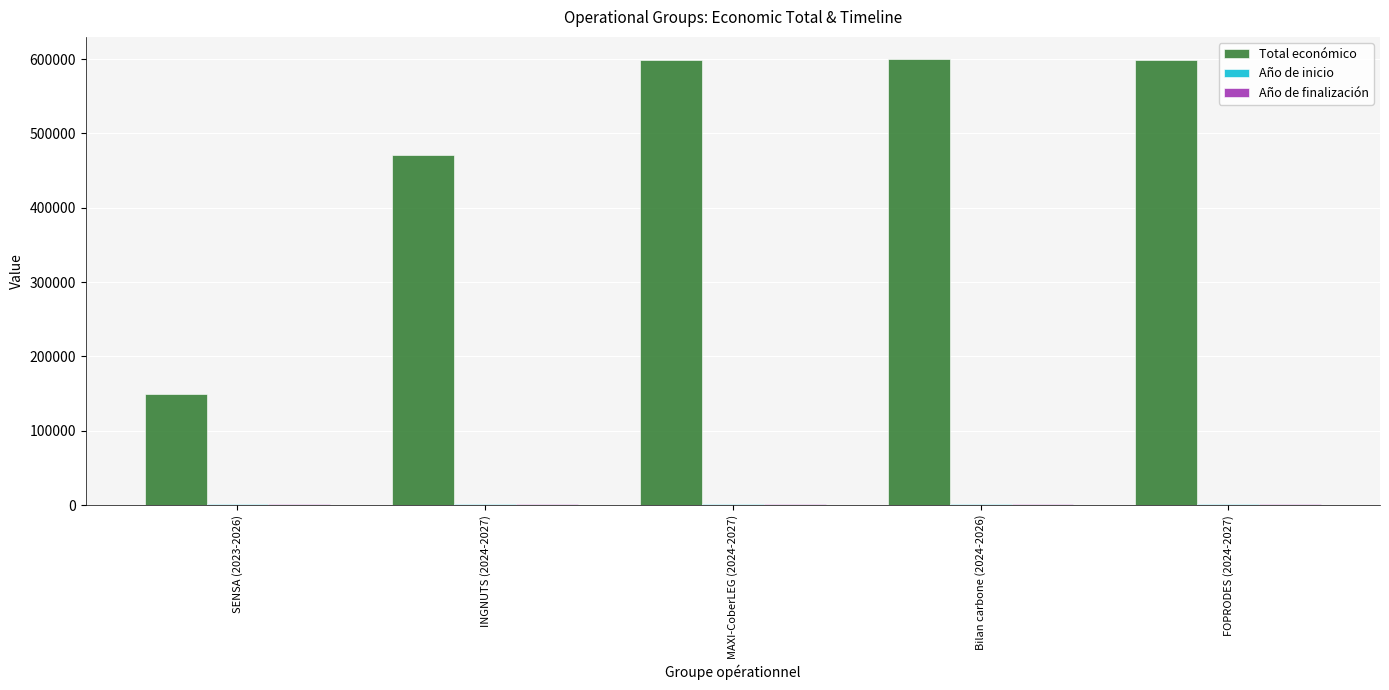

What is the sum of all Total económico values?

2418487